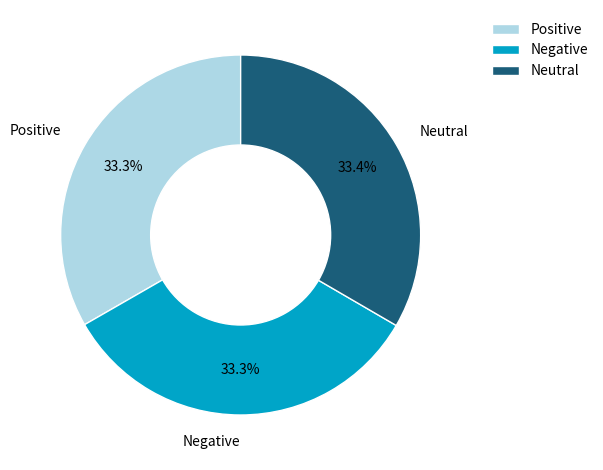

Combined, what portion of the pie is Positive and Neutral?

66.7%